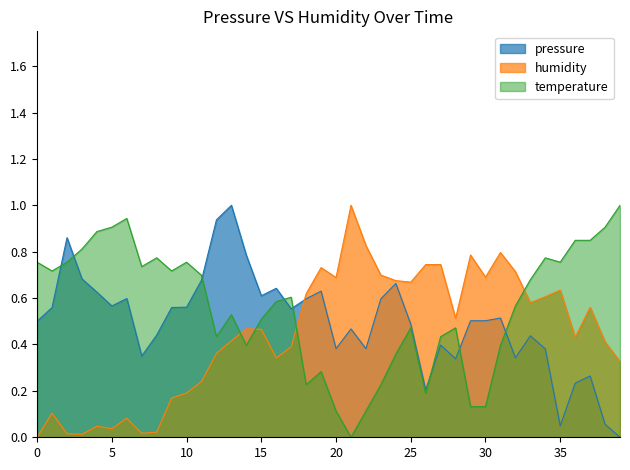

What is the highest value of the temperature series?

1.0